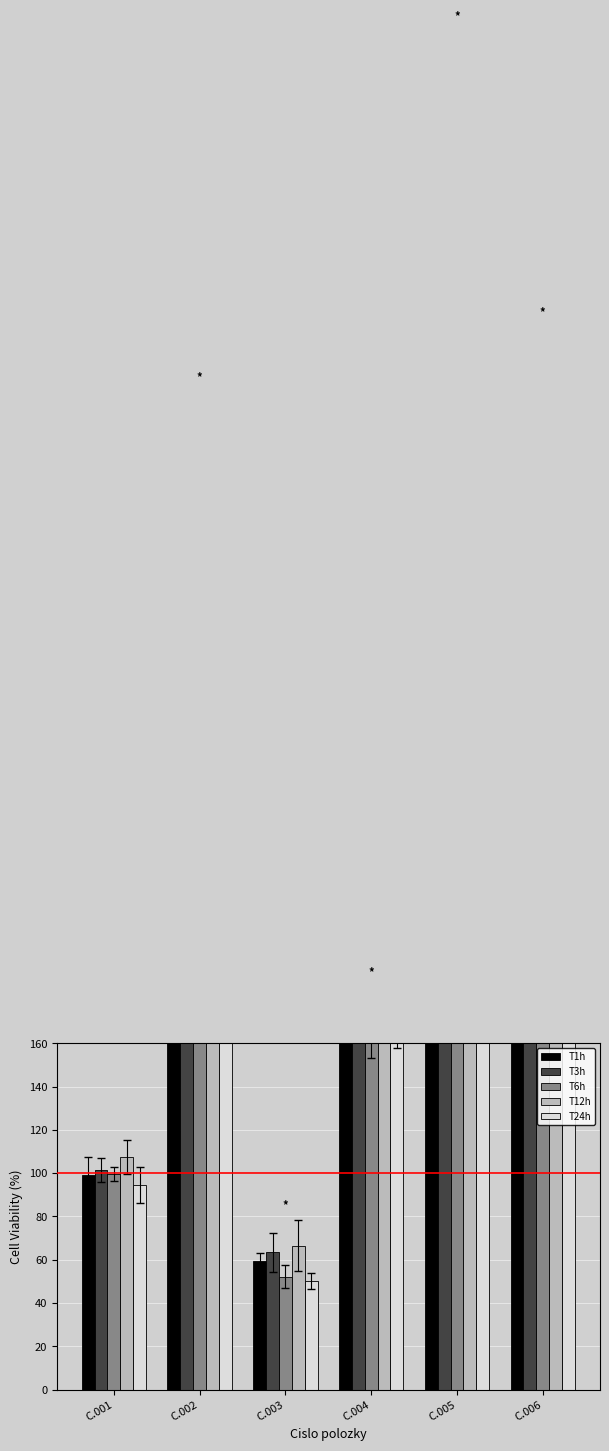

At C.002, list the series in order from largest to smallest.

T3h, T12h, T1h, T24h, T6h